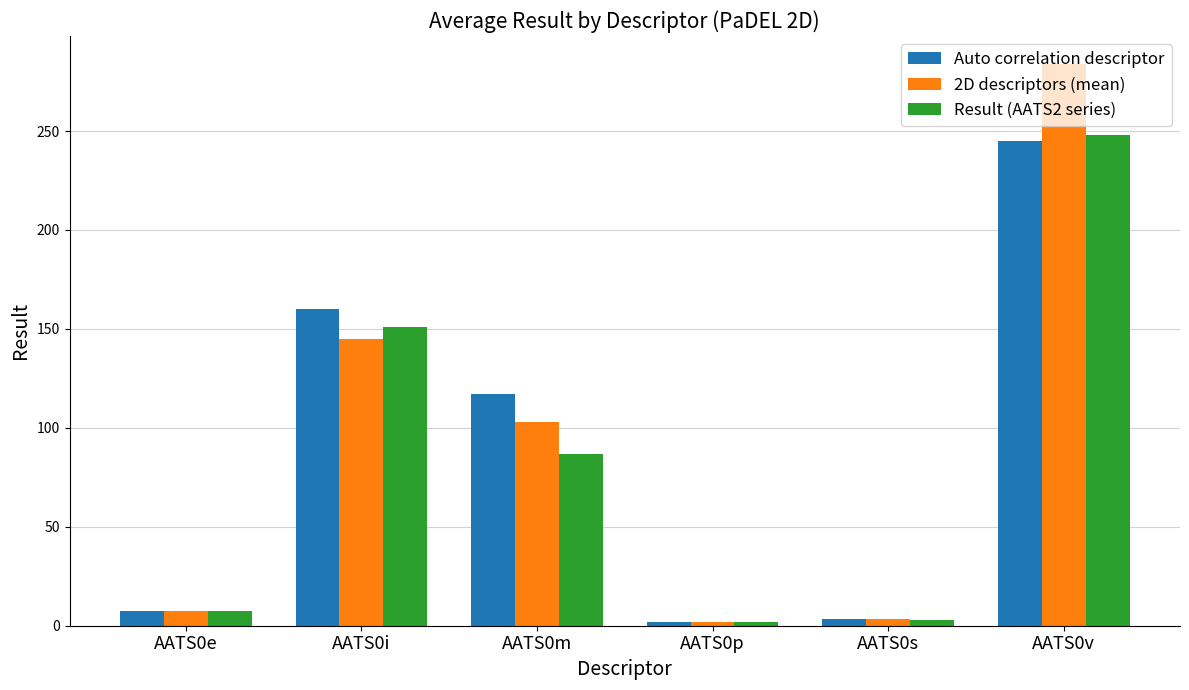

Is the value of Auto correlation descriptor at AATS0i greater than the value of Result (AATS2 series) at AATS0v?

No